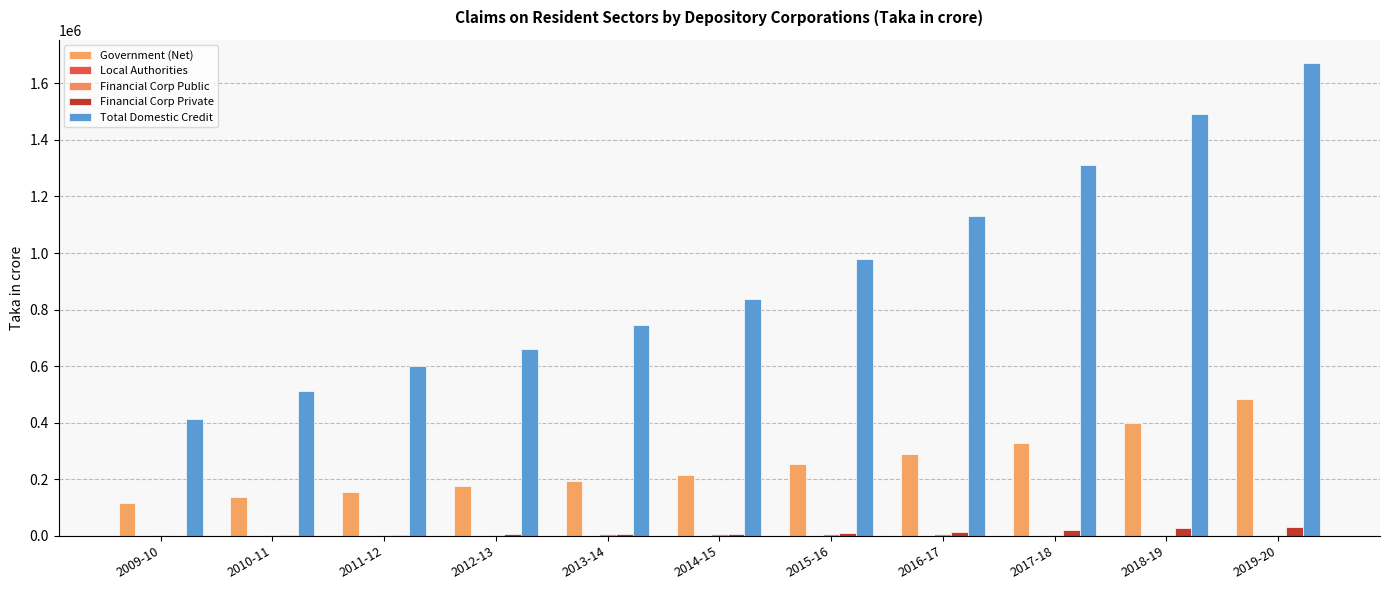

Count the number of categories in the chart.

11